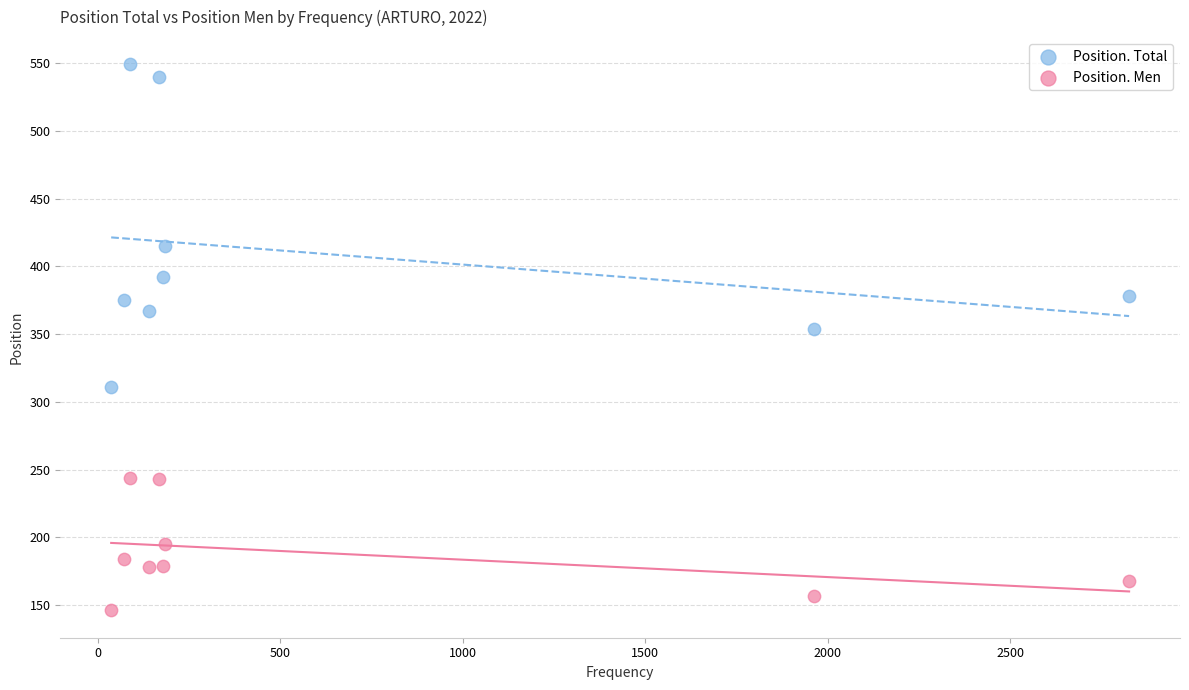

Across all series, what Y value is closest to 347?

354